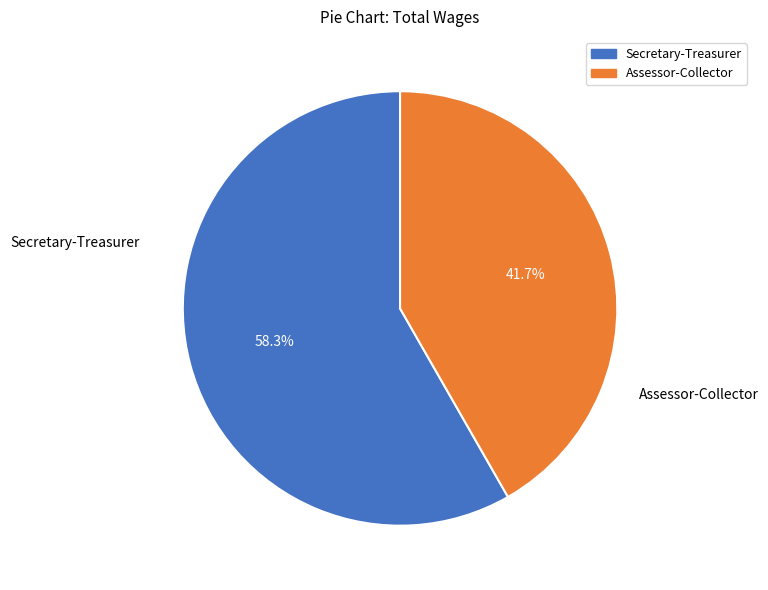

Which slice represents more than half of the pie?

Secretary-Treasurer